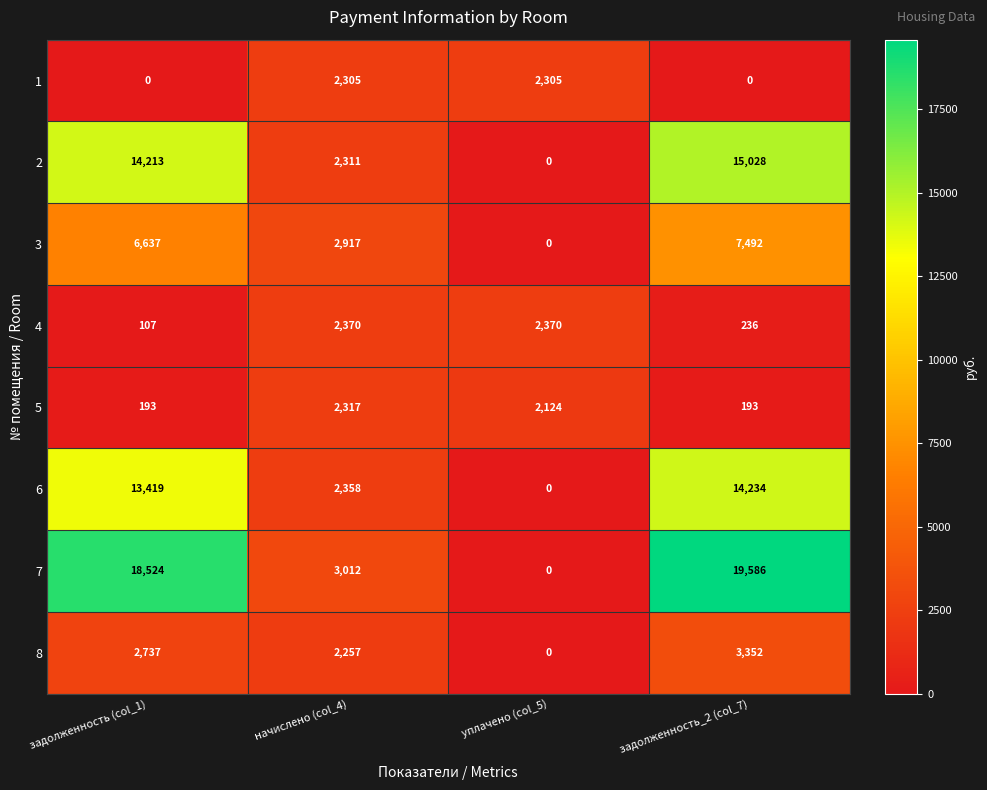

Read the 6 value at начислено (col_4).

2358